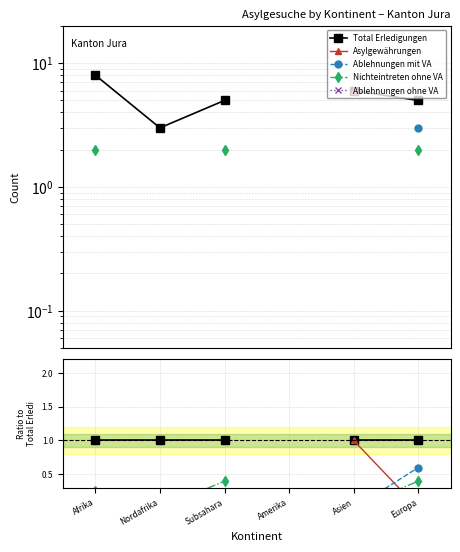

True or false: Asylgewährungen and Ablehnungen ohne VA cross at least once.

False